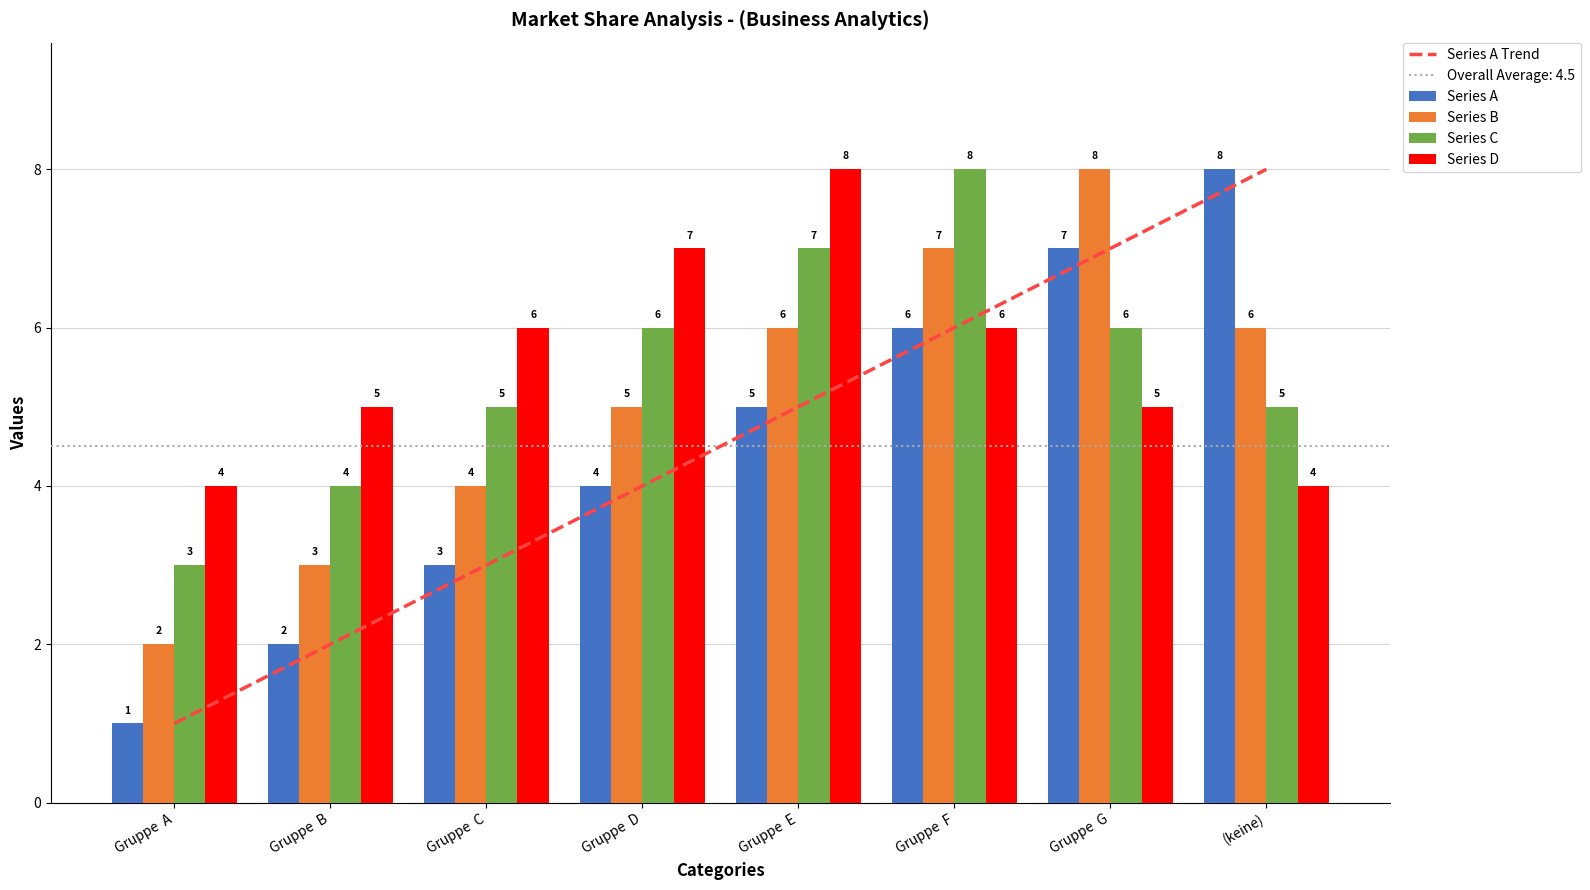

Rank the series at Gruppe  D from highest to lowest value.

Series D, Series C, Series B, Series A